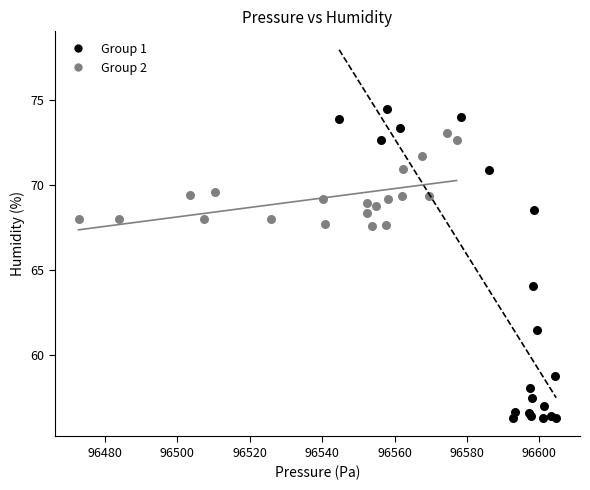

Which series has the largest Y range (max minus min)?

Group 1